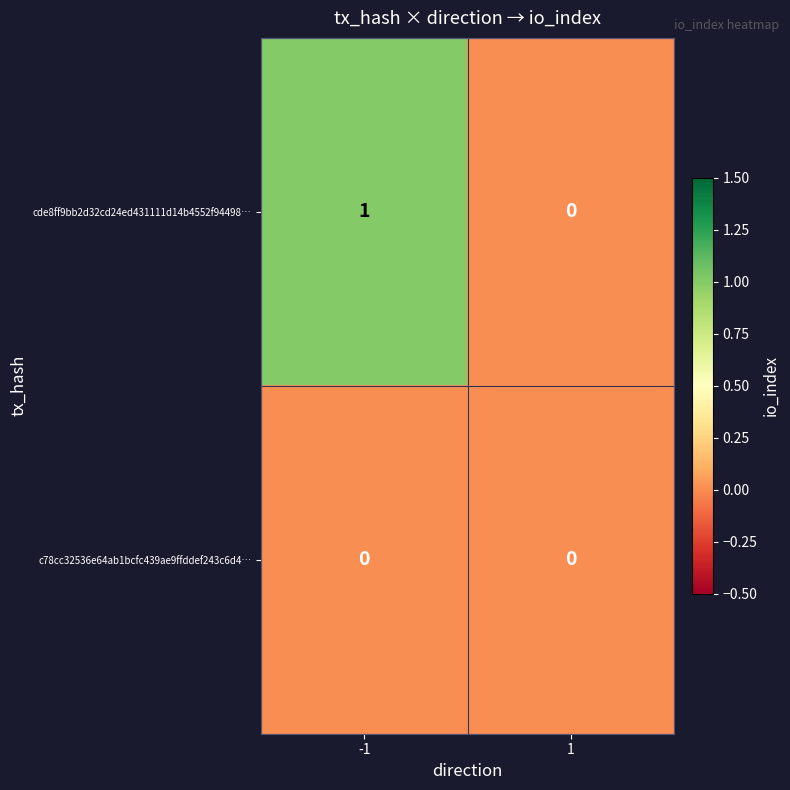

Rank the series by their average value, from highest to lowest.

cde8ff9bb2d32cd24ed431111d14b4552f94498…, c78cc32536e64ab1bcfc439ae9ffddef243c6d4…